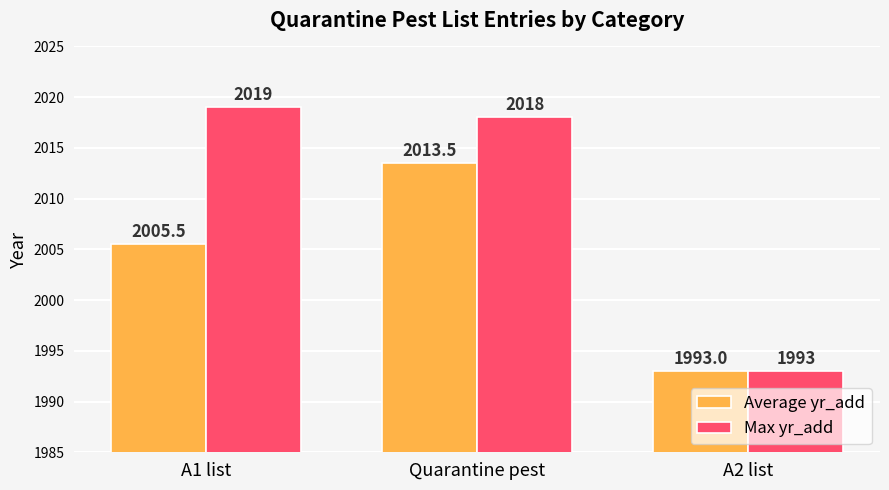

How many bars are there in each group?

2